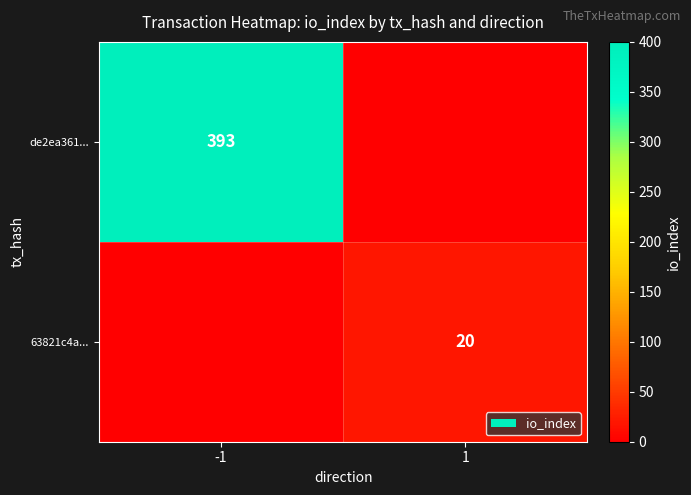

At how many categories does at least one series exceed 291?

1